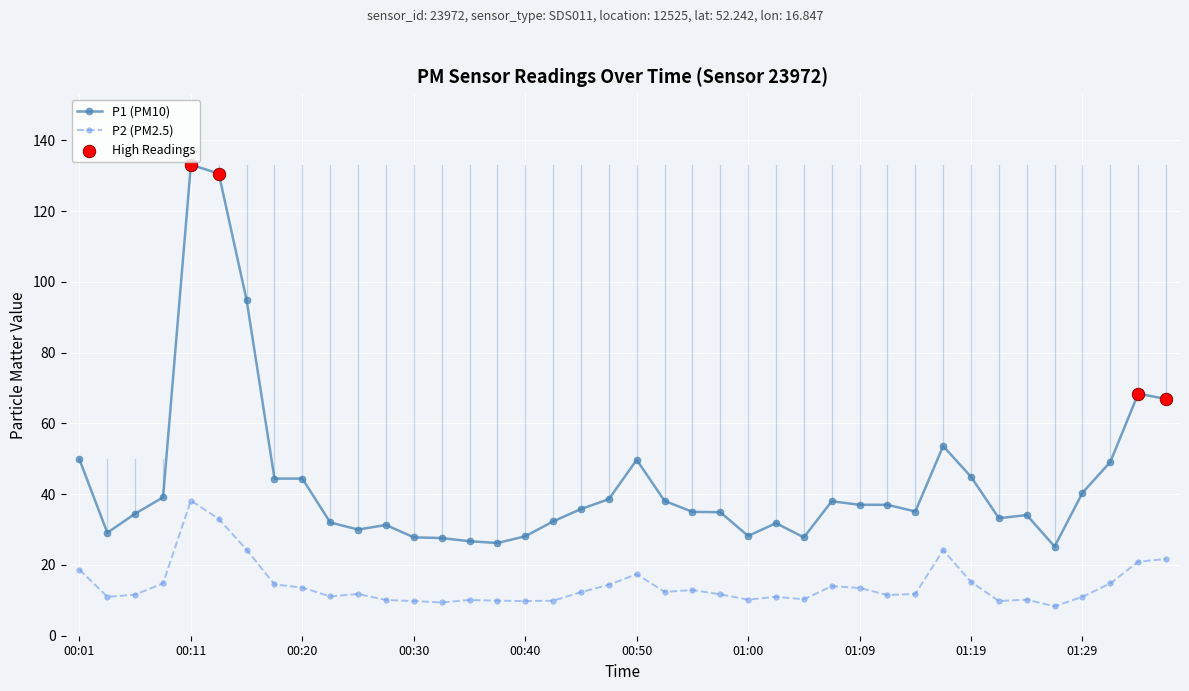

Which series has the widest spread of values?

P1 (PM10)